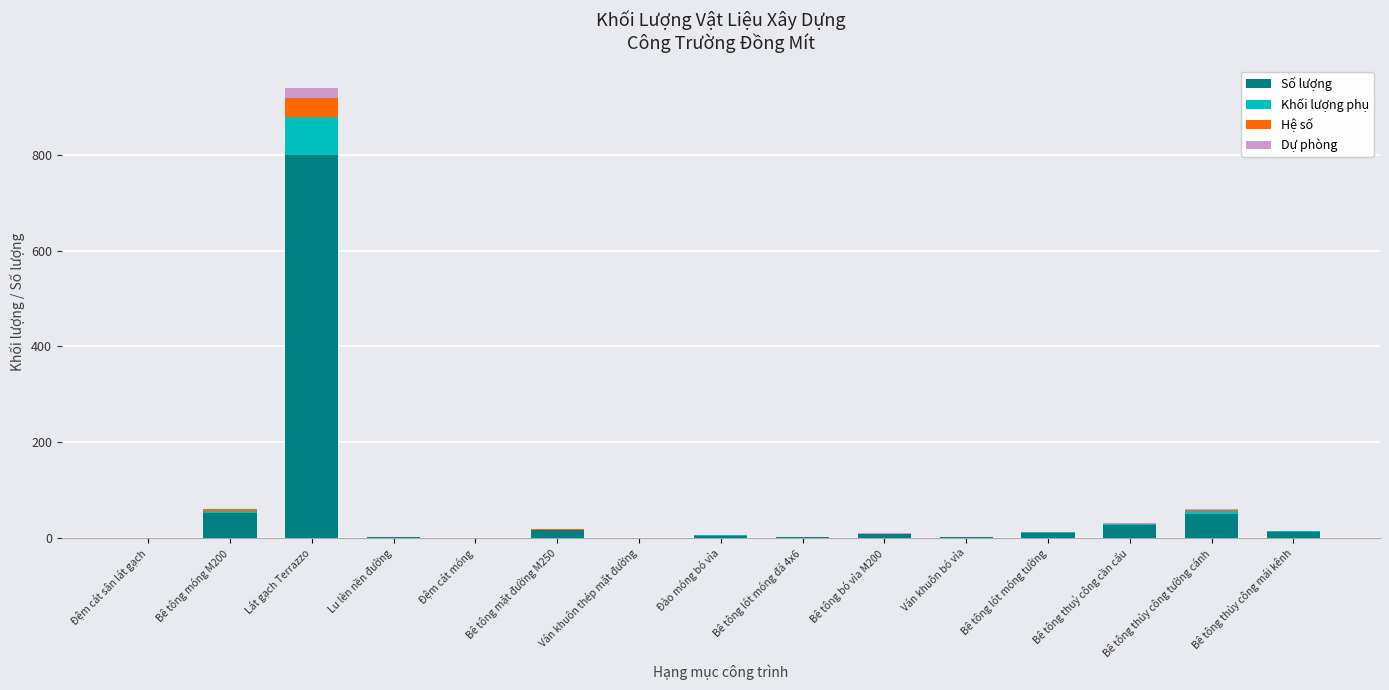

At which category is the sum across all series the highest?

Lát gạch Terrazzo